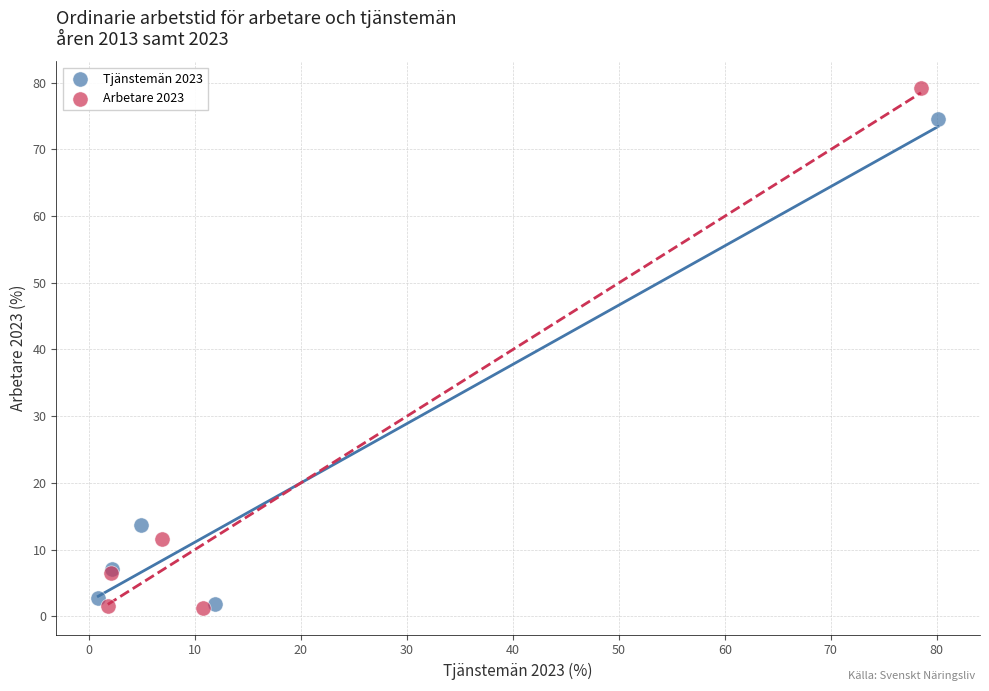

Which series reaches the minimum Y coordinate?

Arbetare 2023